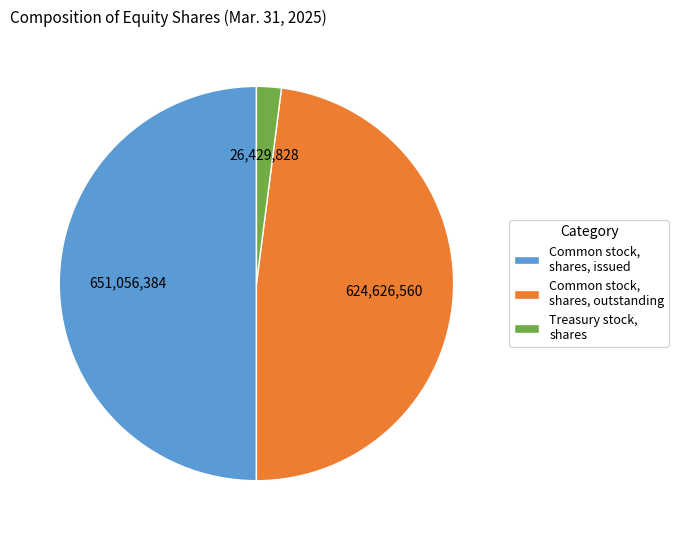

Rank the categories by value from highest to lowest.

Common stock, shares, issued, Common stock, shares, outstanding, Treasury stock, shares